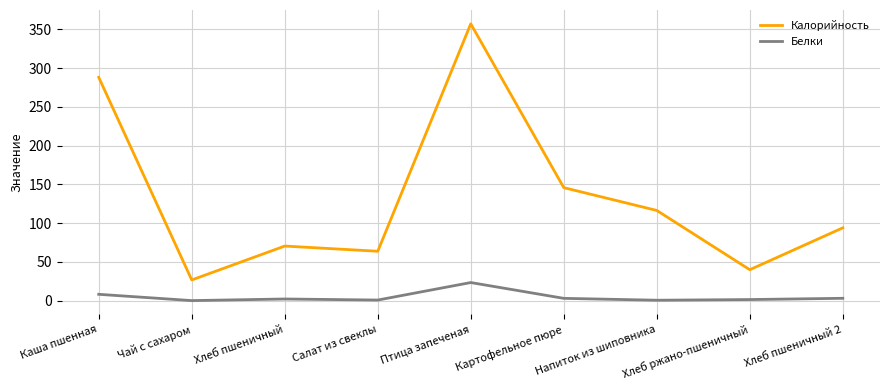

At which label does Калорийность first exceed 94?

Каша пшенная